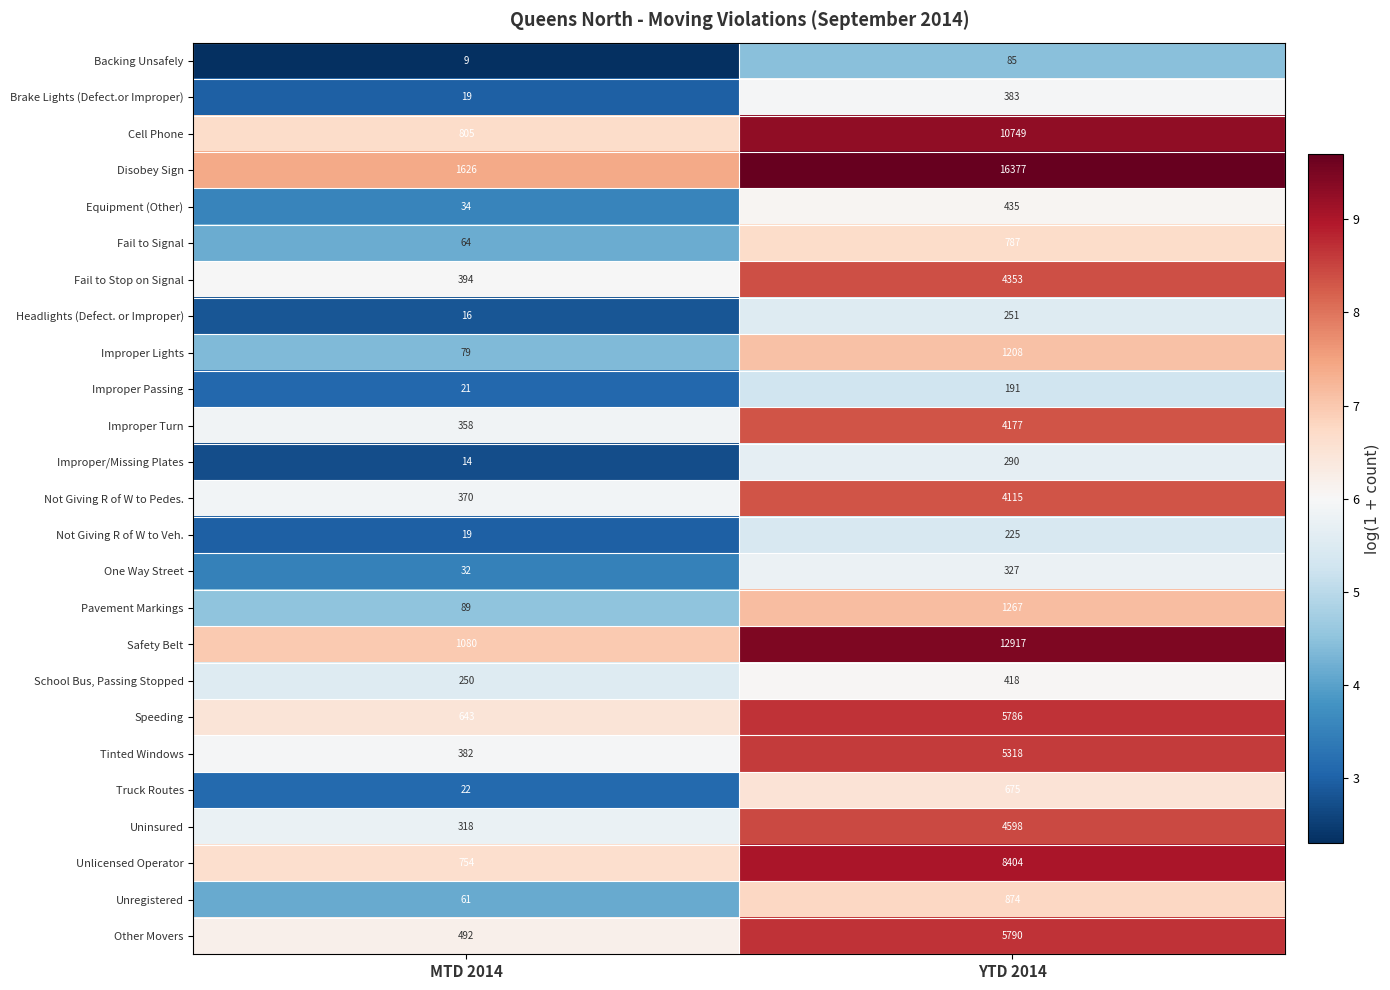

What is the sum of all Fail to Signal values?

851